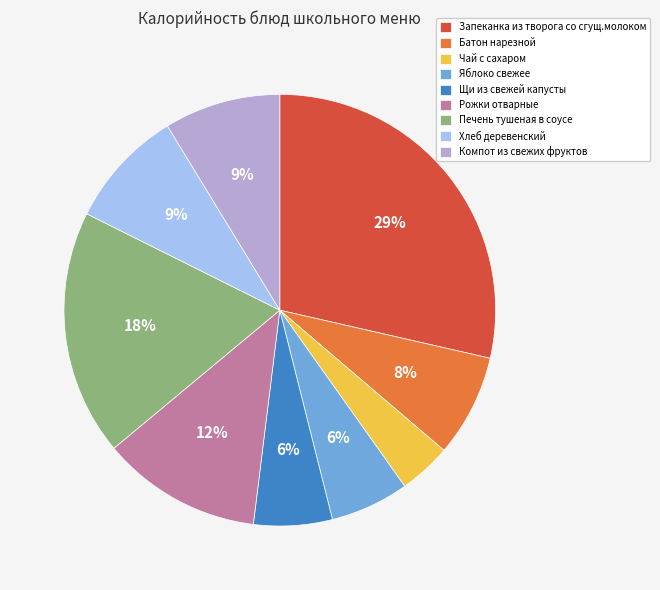

Do Печень тушеная в соусе and Щи из свежей капусты together represent more than half of the pie?

No